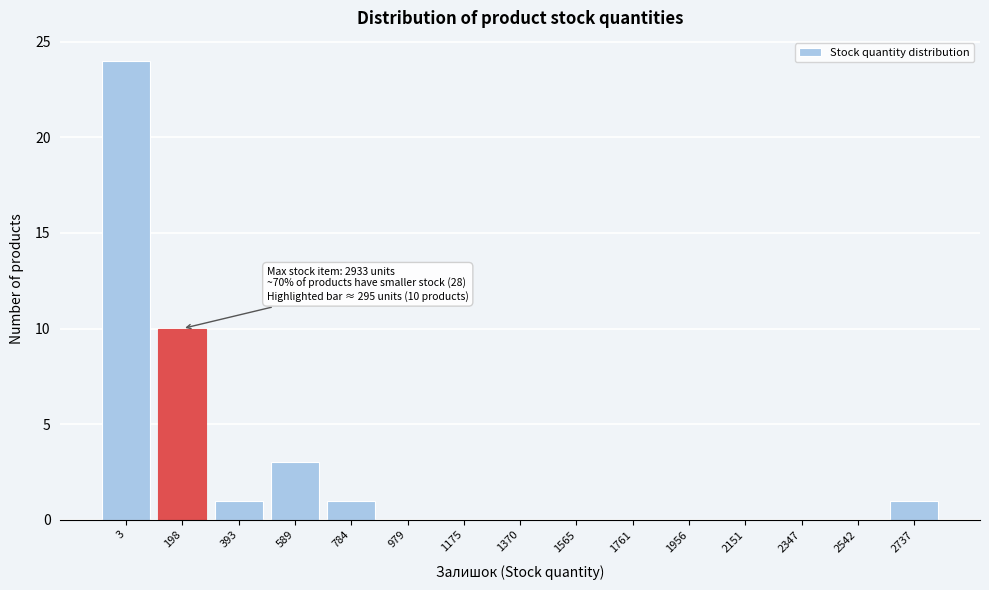

Reading left to right, what are all the values shown in this chart?

3=24	198=10	393=1	589=3	784=1	979=0	1175=0	1370=0	1565=0	1761=0	1956=0	2151=0	2347=0	2542=0	2737=1